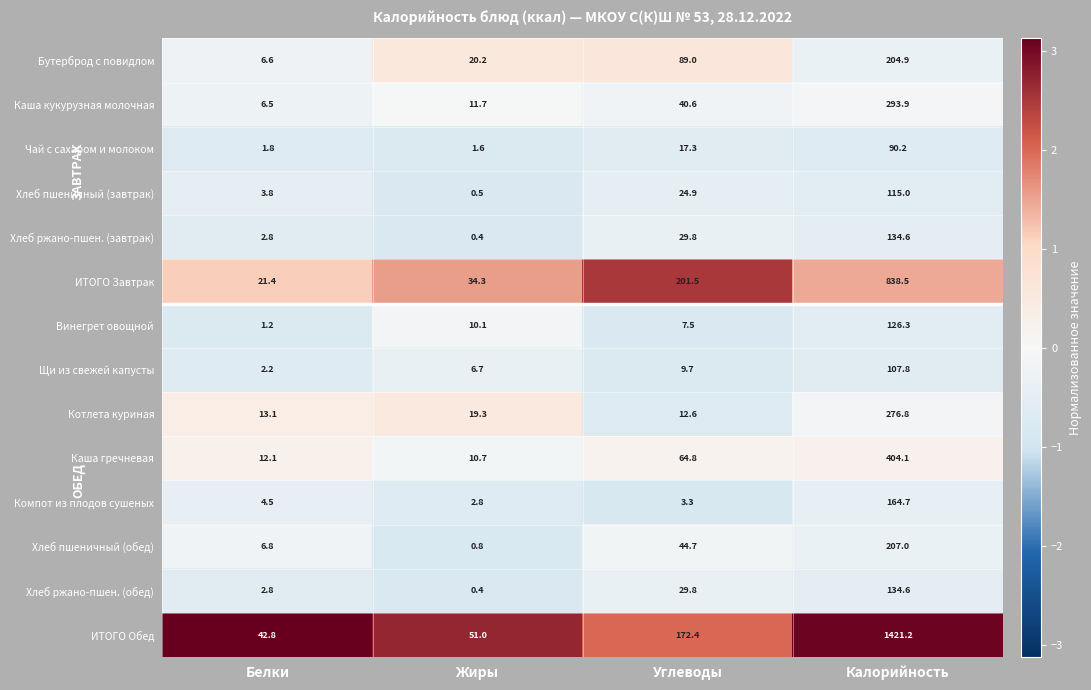

Which label corresponds to the smallest value in the chart?

Жиры